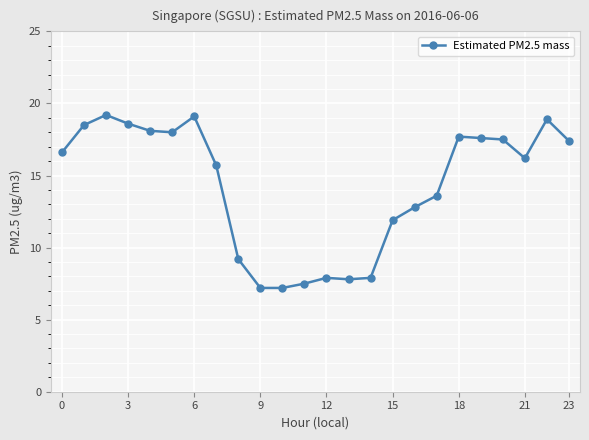

Does the chart have visible grid lines?

Yes